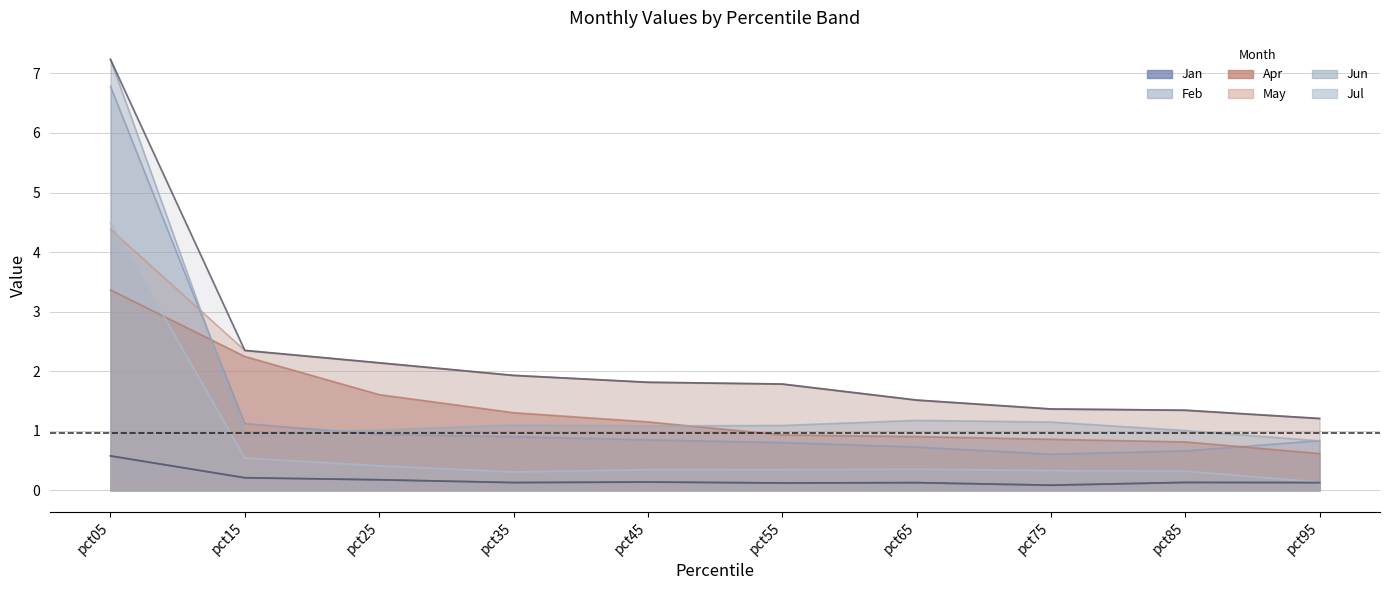

What is the approximate value of Feb at pct85?

0.7